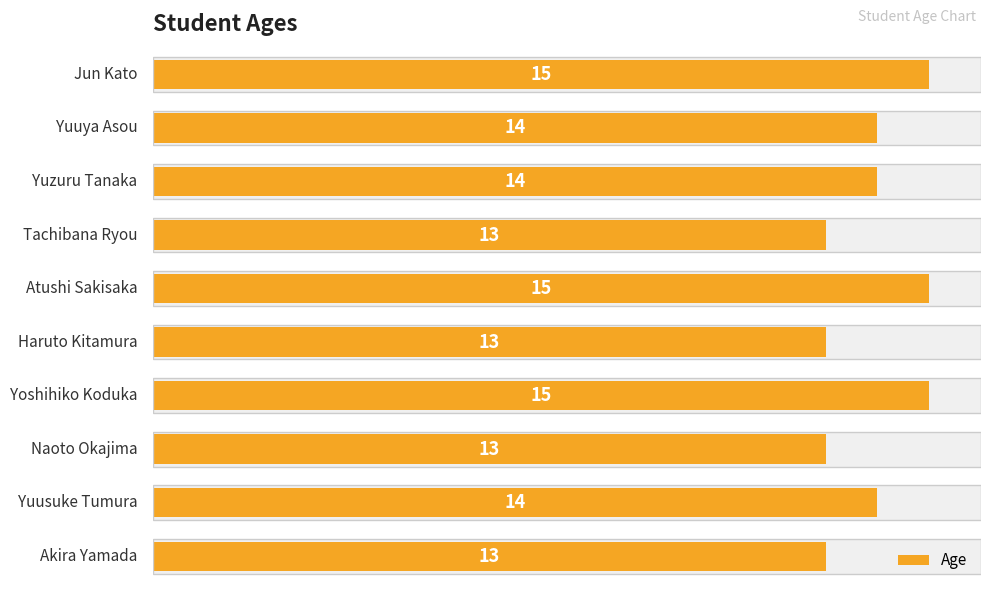

Read the value at 8.

14